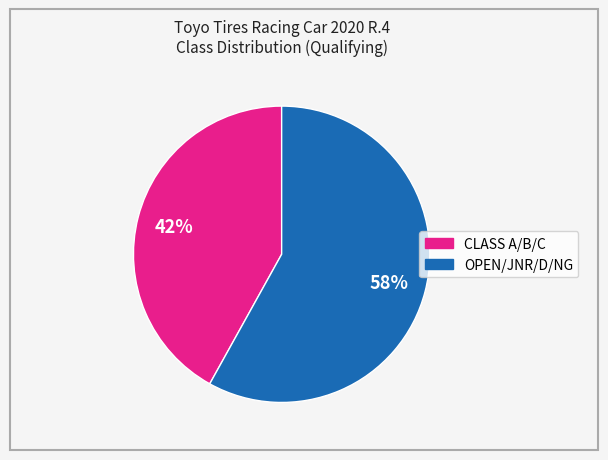

Is there a majority slice in this chart?

Yes